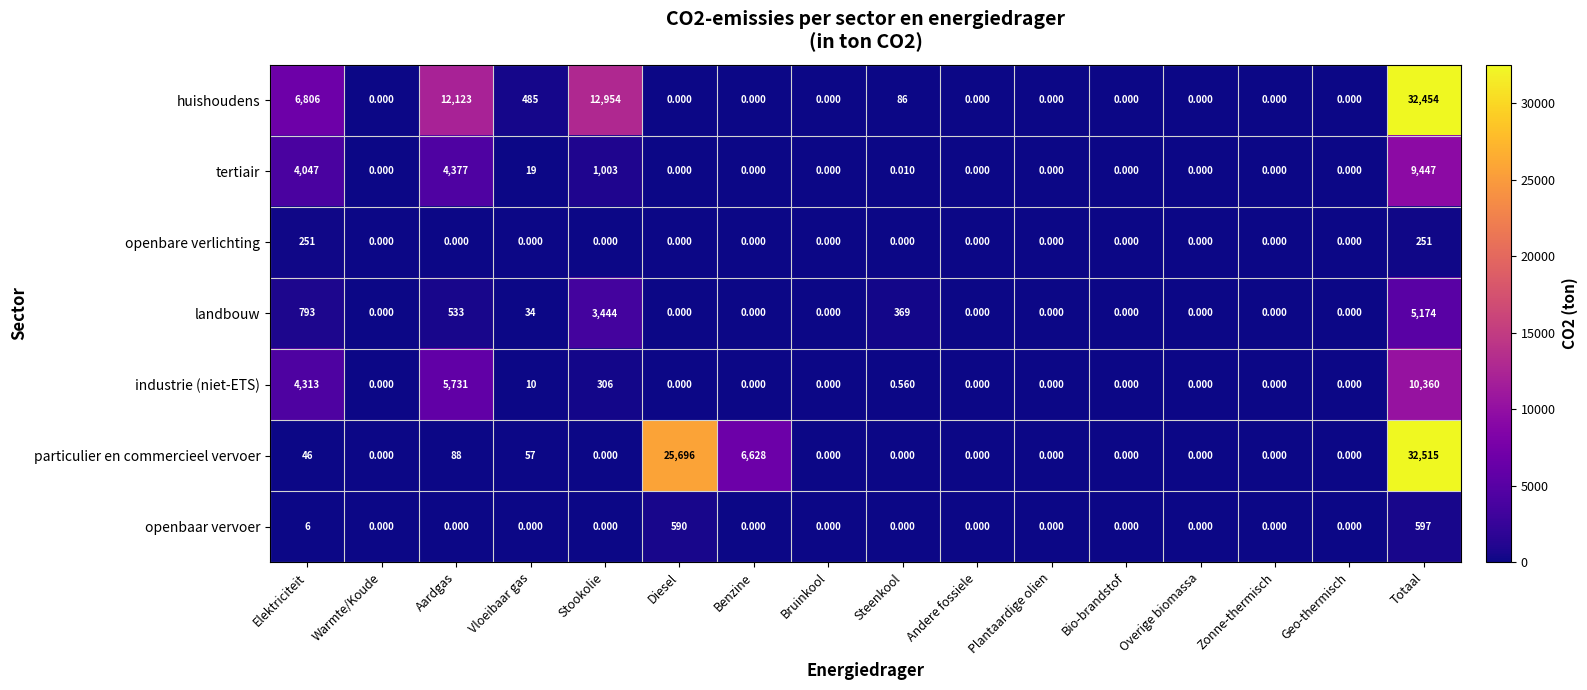

Which series has the largest total across all categories?

particulier en commercieel vervoer